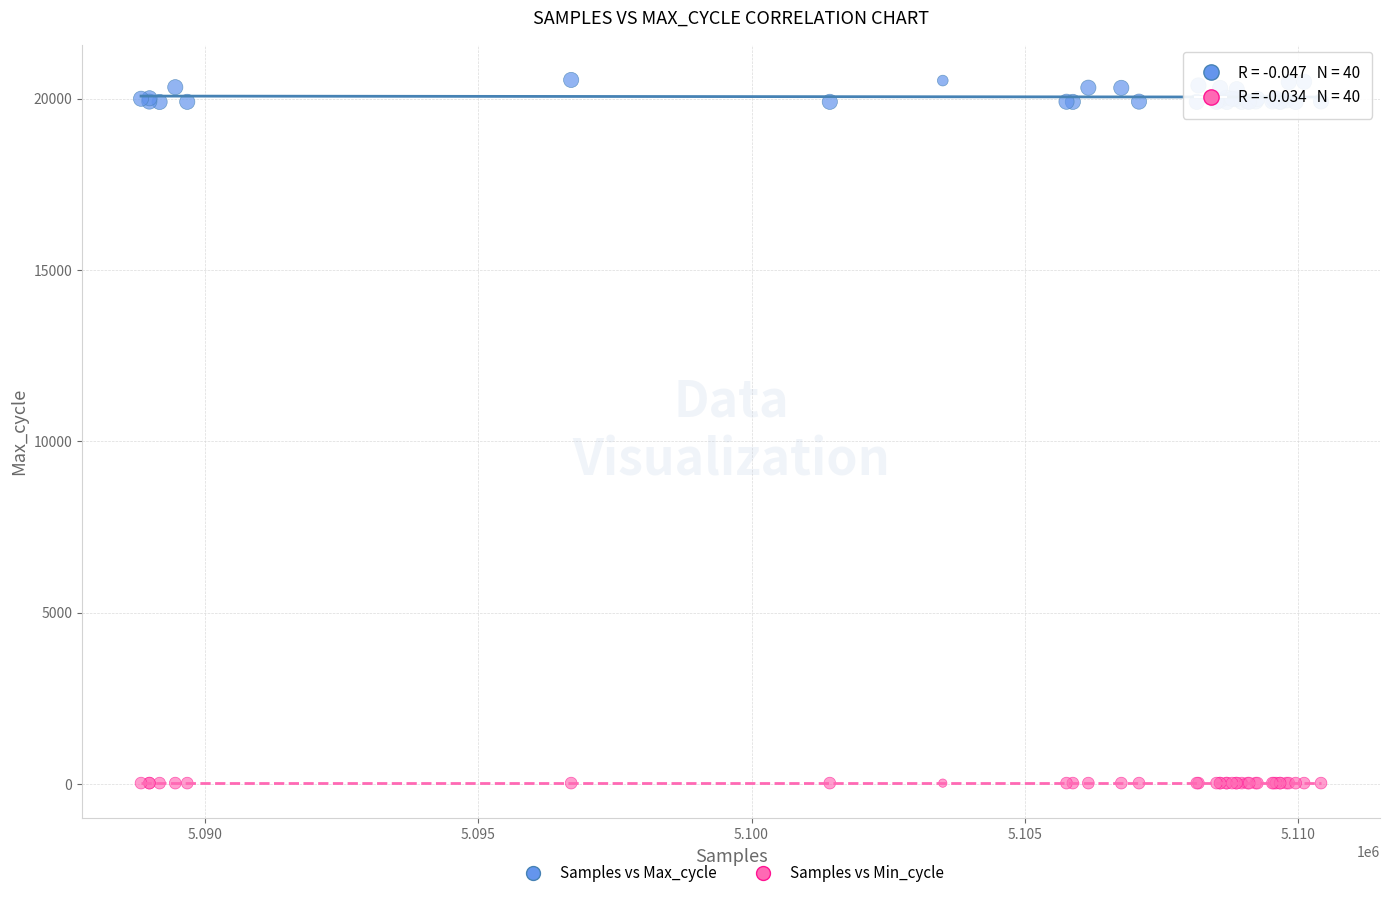

What are all the series names shown in the legend?

Samples vs Max_cycle, Samples vs Min_cycle